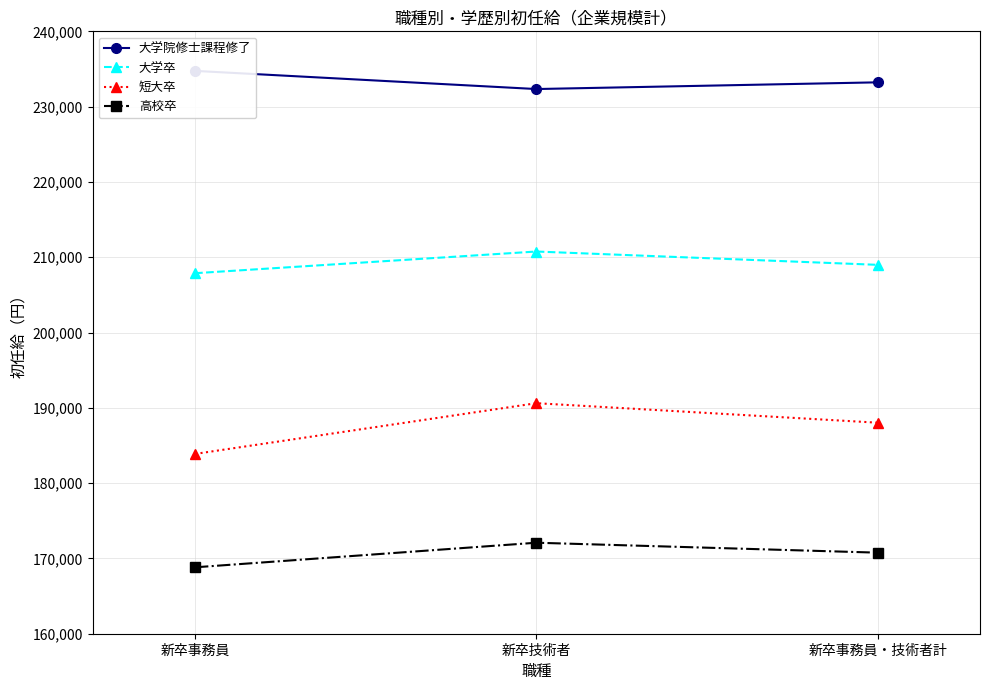

List the labels in order of 大学院修士課程修了 value, largest first.

新卒事務員, 新卒事務員・技術者計, 新卒技術者